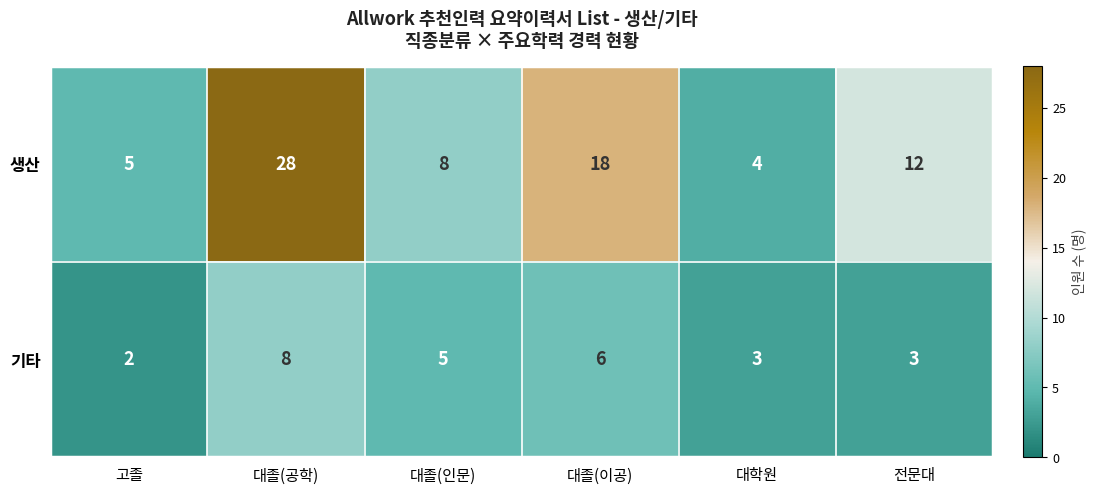

Reading right to left, what are all the values shown in this chart?

생산: 12	4	18	8	28	5
기타: 3	3	6	5	8	2